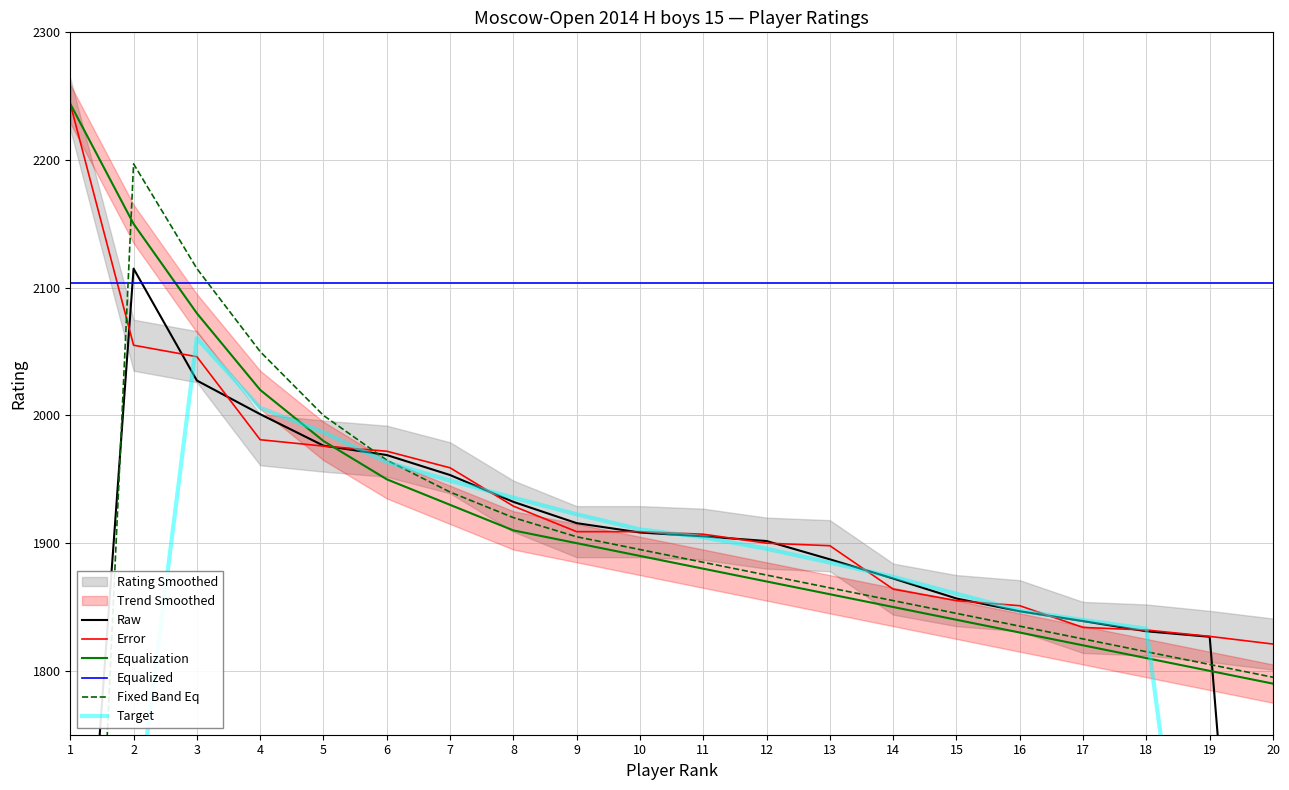

What is the minimum value shown in the chart?

1096.0